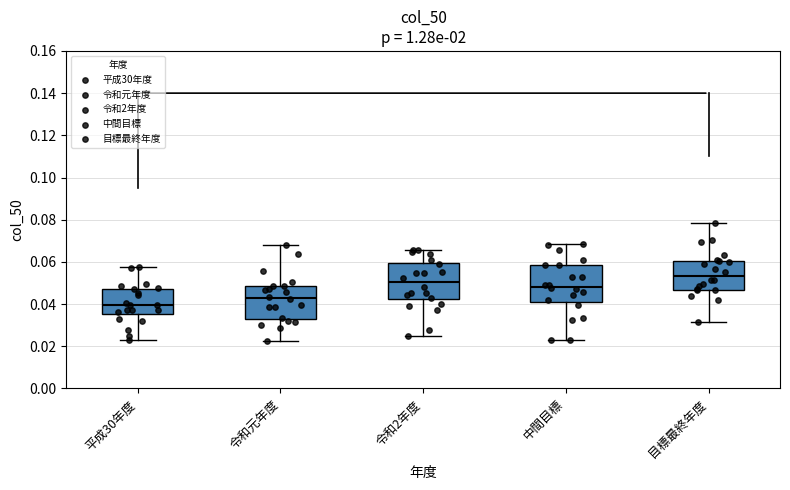

Reading left to right, read every box against the y-axis: the position of its median line, the range the box covers, and the ends of its whiskers. The values are not printed on the chart, so give them approximately, as read against the axis.

平成30年度: median 0.040, box 0.036 to 0.048, whiskers 0.022 to 0.058
令和元年度: median 0.042, box 0.034 to 0.048, whiskers 0.022 to 0.068
令和2年度: median 0.050, box 0.042 to 0.060, whiskers 0.026 to 0.066
中間目標: median 0.048, box 0.042 to 0.058, whiskers 0.024 to 0.068
目標最終年度: median 0.054, box 0.046 to 0.060, whiskers 0.032 to 0.078